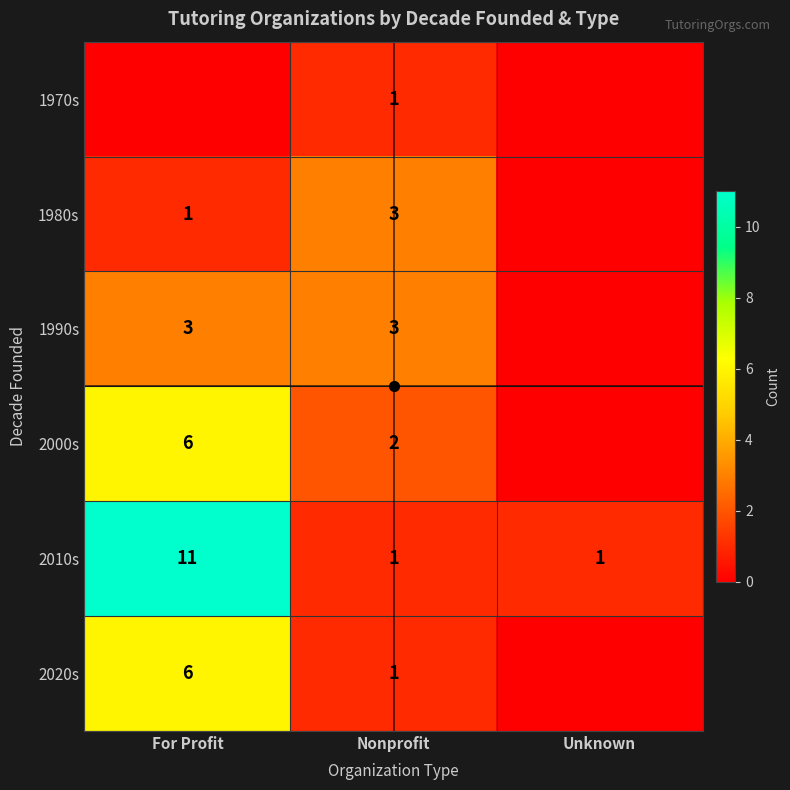

The 2010s series shows 0 at Nonprofit. True or false?

False